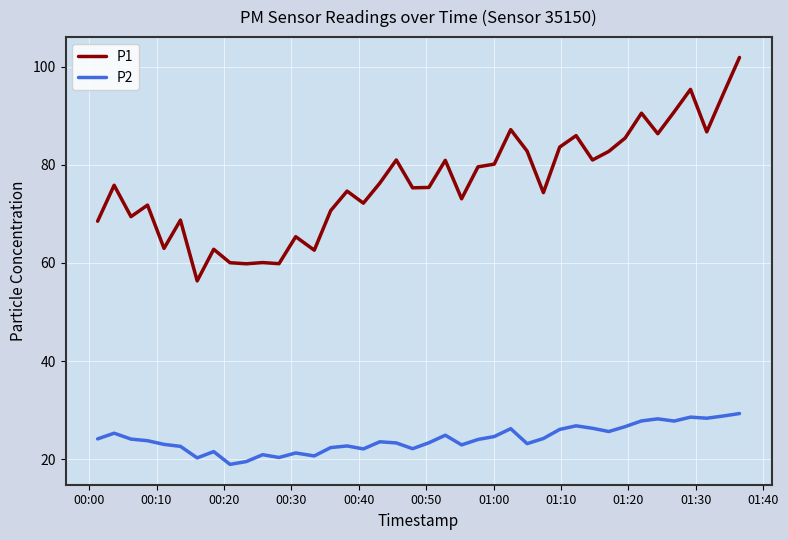

Rank the series by their maximum value, from highest to lowest.

P1, P2